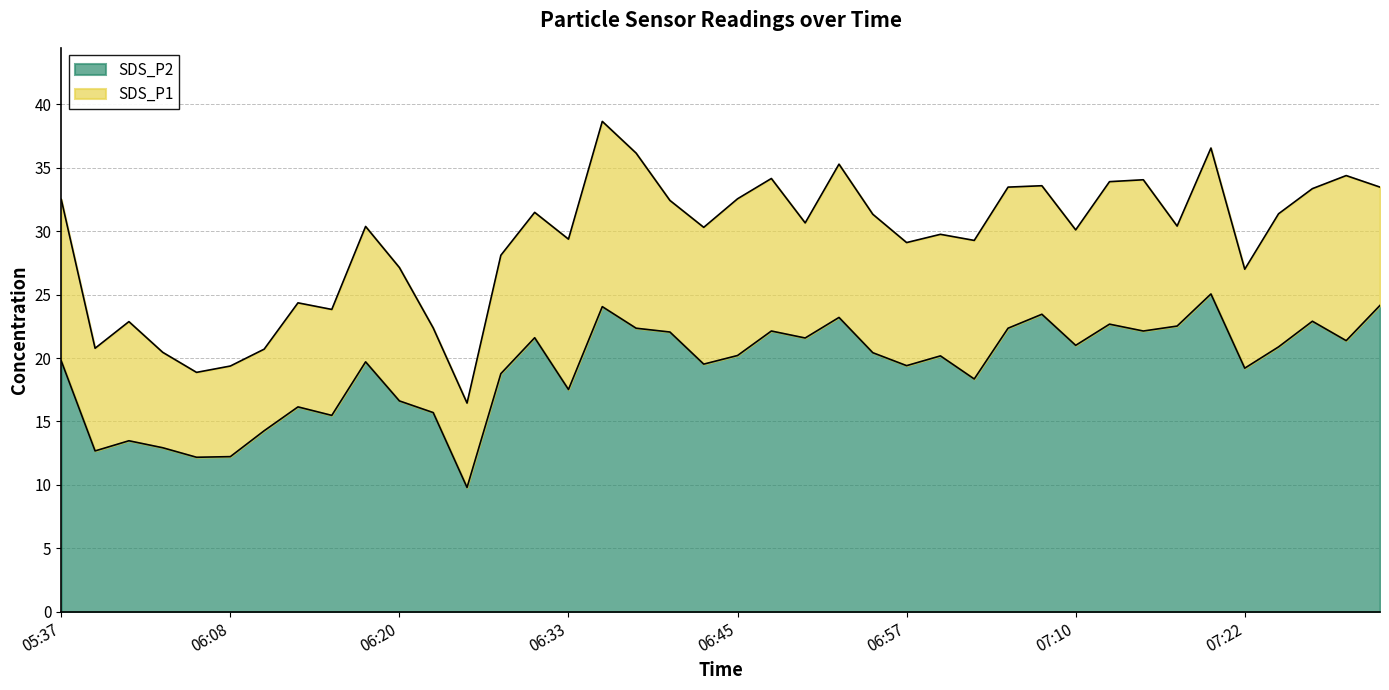

What is the sum of the SDS_P1 values at 07:07 and 05:37?

66.1